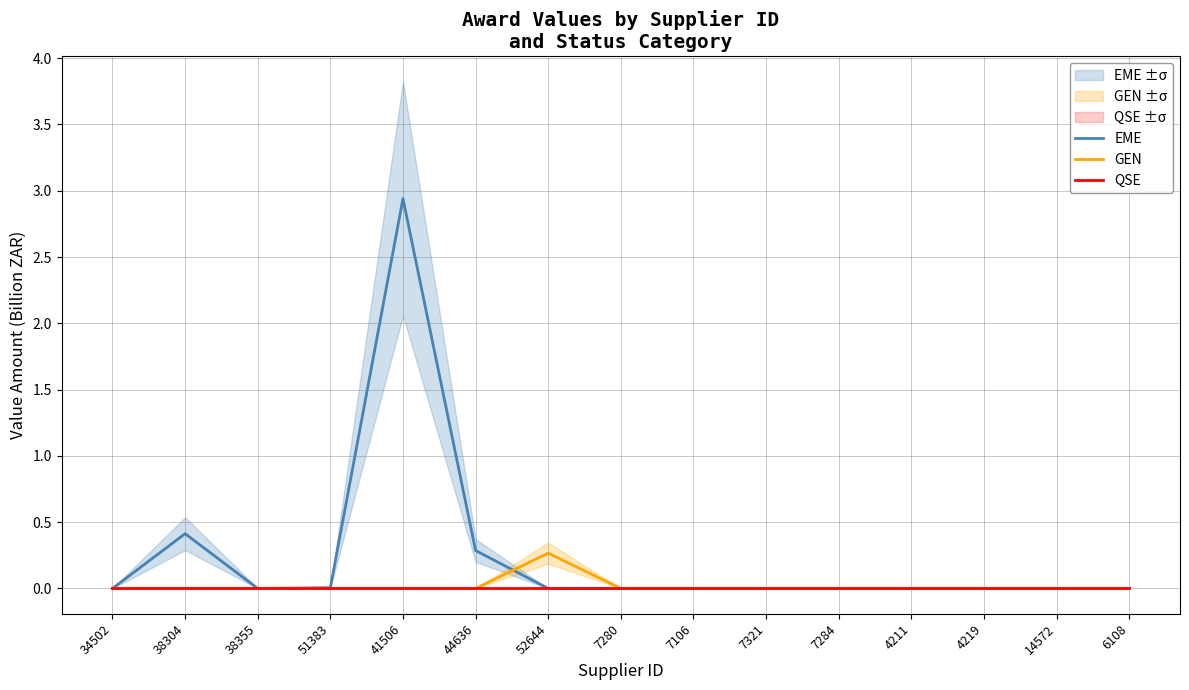

What are all the series names shown in the legend?

EME, GEN, QSE